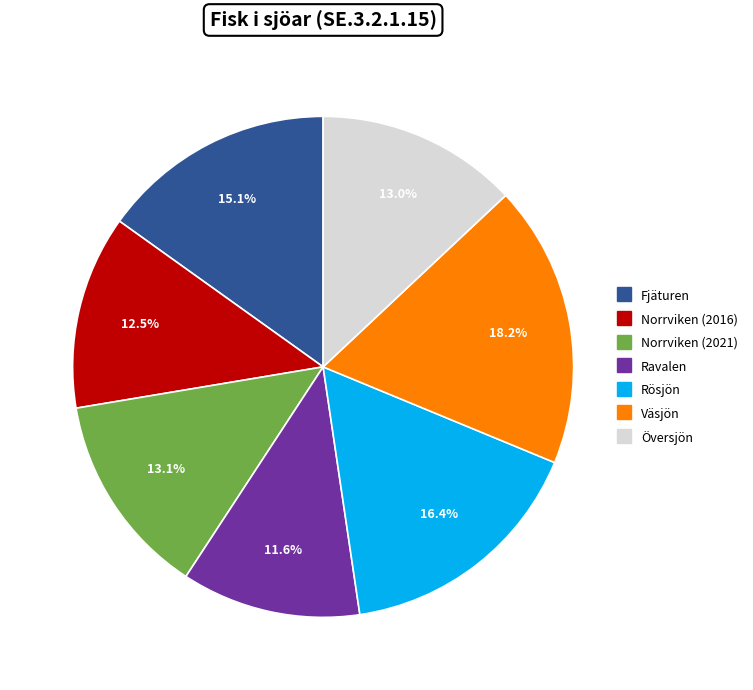

Between Ravalen and Översjön, which is larger?

Översjön